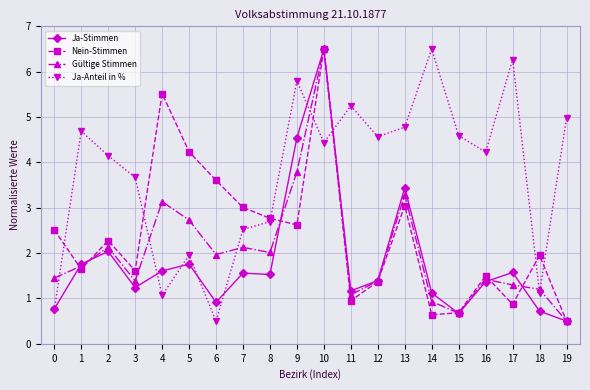

What is the value of the Ja-Anteil in % point at the 3rd from the left?

4.1